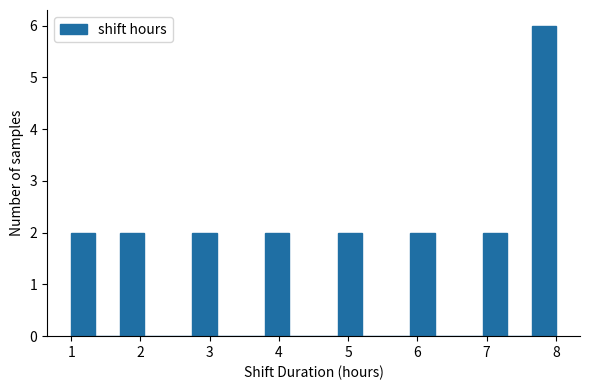

Around what value on the x-axis is the tallest bar? Give the approximate position of its centre, as read against the axis.

7.8